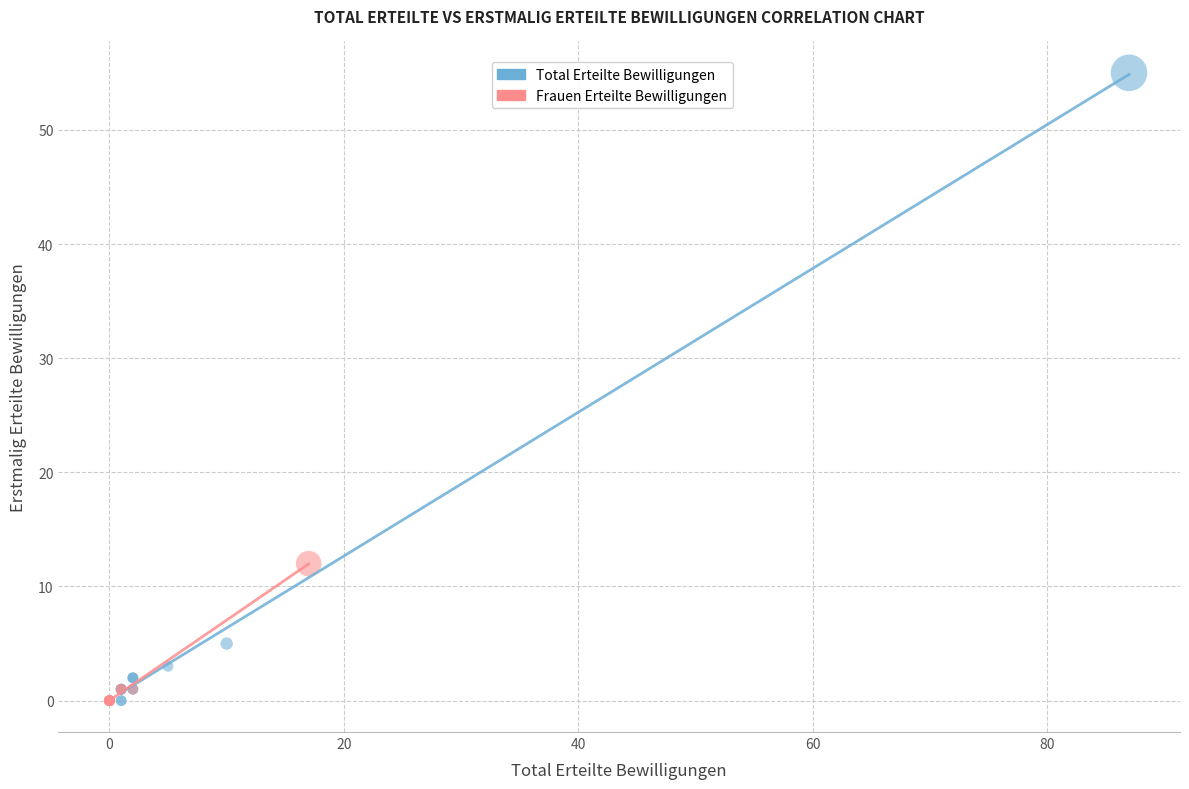

Which series reaches the maximum Y coordinate?

Total Erteilte Bewilligungen